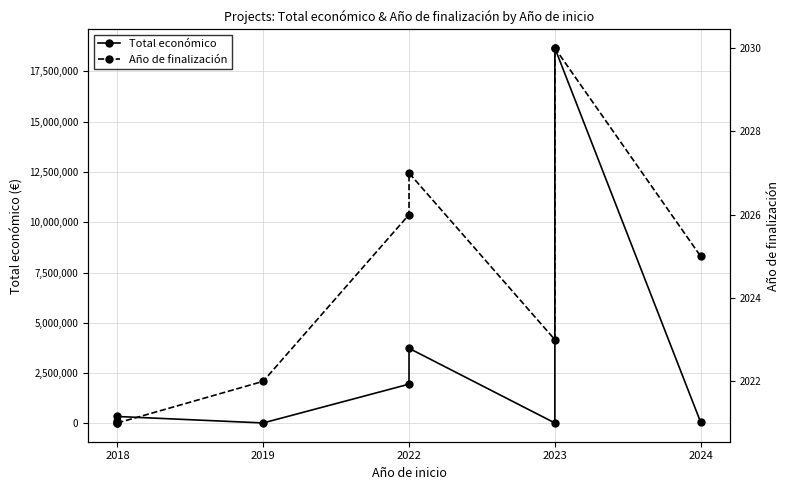

How many lines are shown in the chart?

2